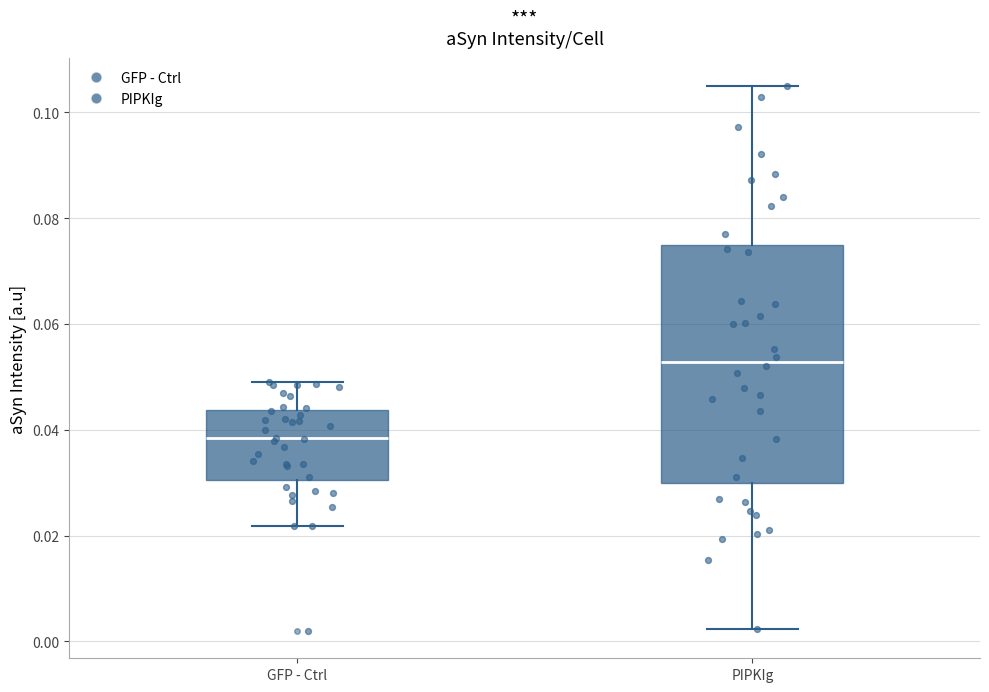

Where is the lower edge of the box for PIPKIg on the y-axis? The values are not printed on the chart, so give them approximately, as read against the axis.

0.030